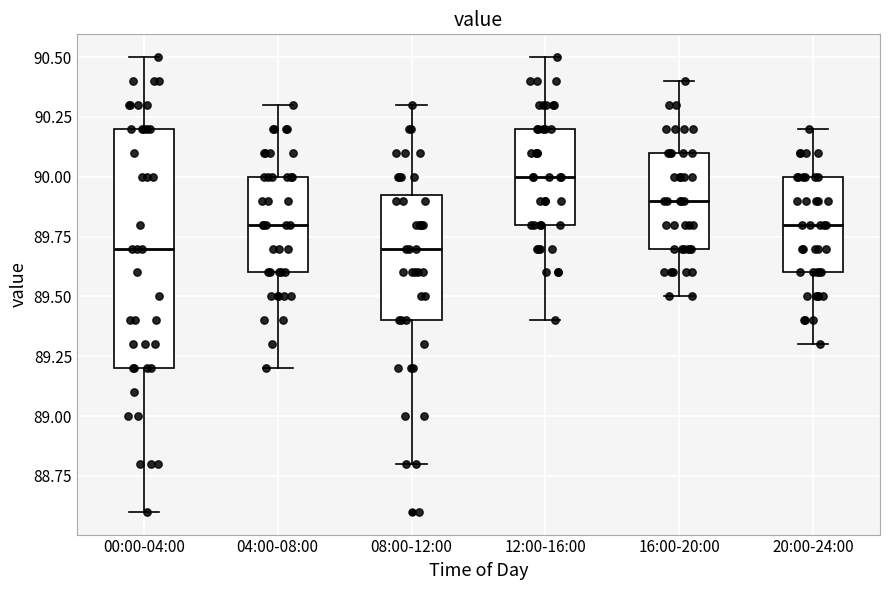

Comparing the boxes themselves (not the whiskers), which one is the tallest?

00:00-04:00